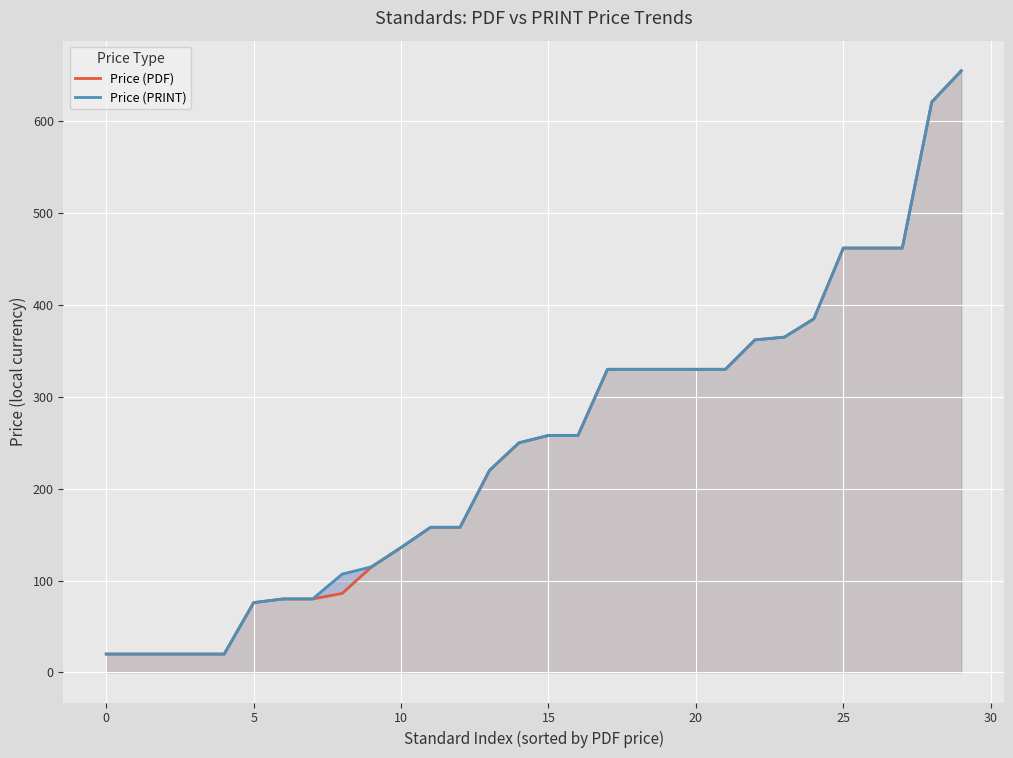

What is the value of the Price (PDF) point at the 9th from the left?

86